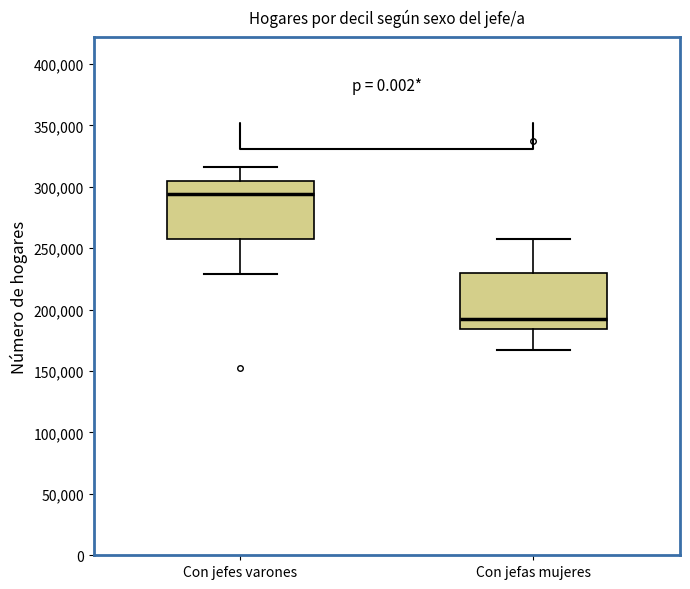

Reading left to right, read every box against the y-axis: the position of its median line, the range the box covers, and the ends of its whiskers. The values are not printed on the chart, so give them approximately, as read against the axis.

Con jefes varones: median 295000, box 255000 to 305000, whiskers 230000 to 315000
Con jefas mujeres: median 190000, box 185000 to 230000, whiskers 165000 to 260000